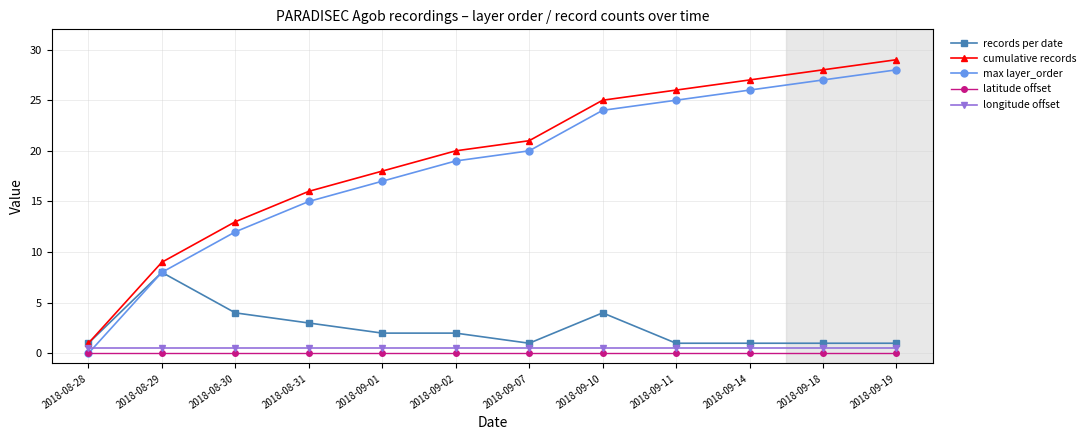

At which category is the sum across all series the highest?

2018-09-19